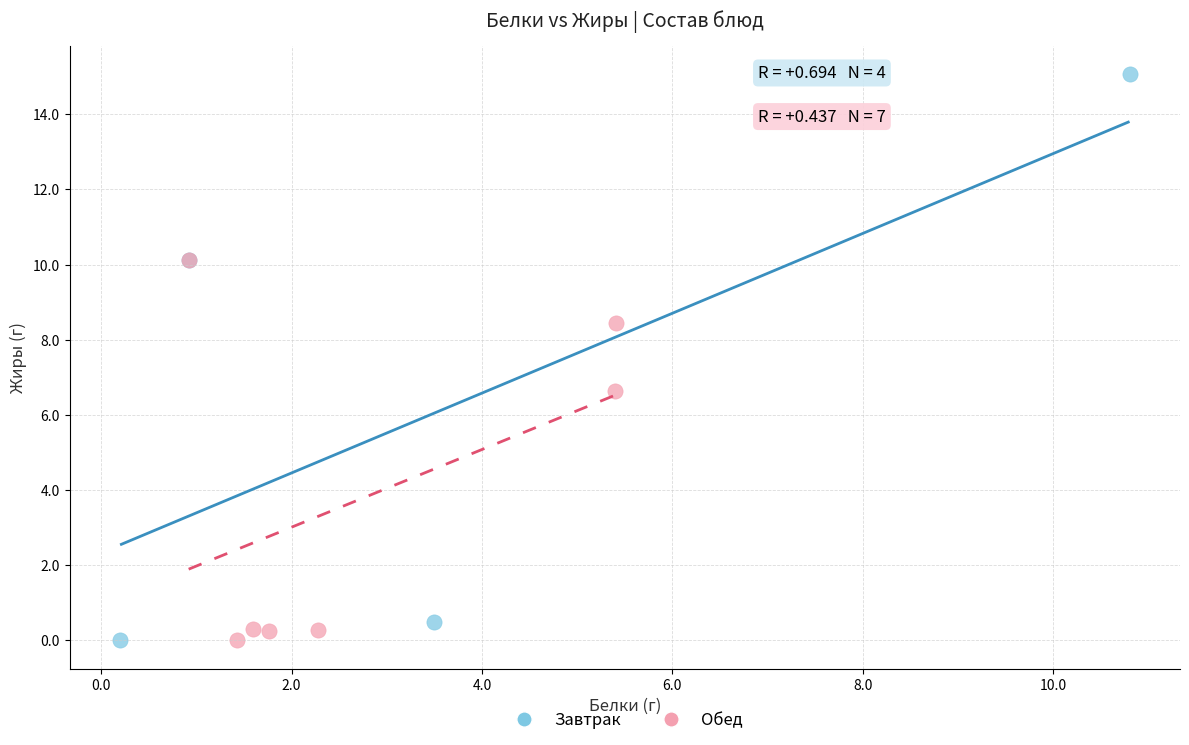

Which series contains the highest Y value?

Завтрак